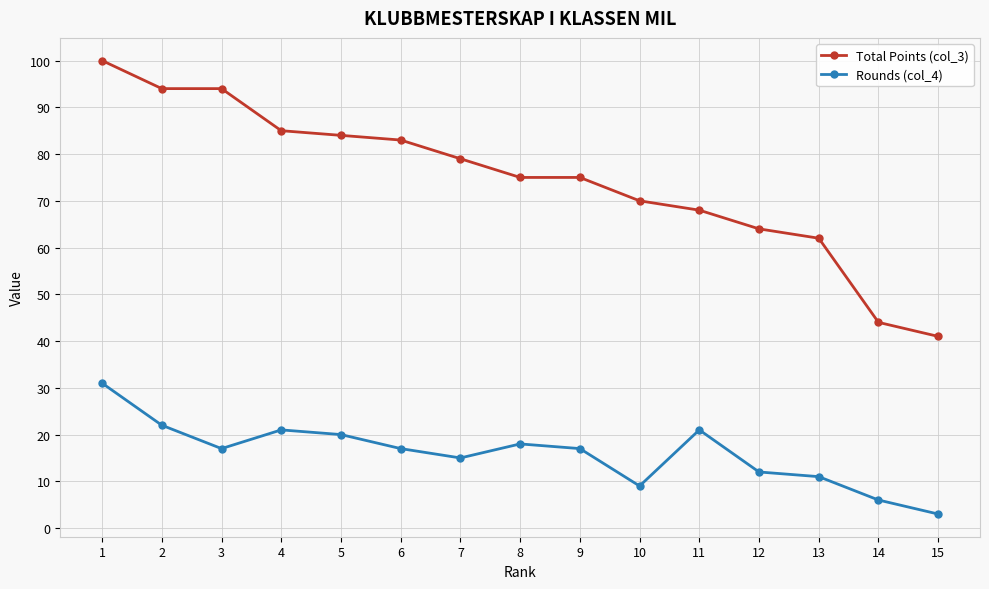

Is it true that Rounds (col_4) equals 31 at 1?

True